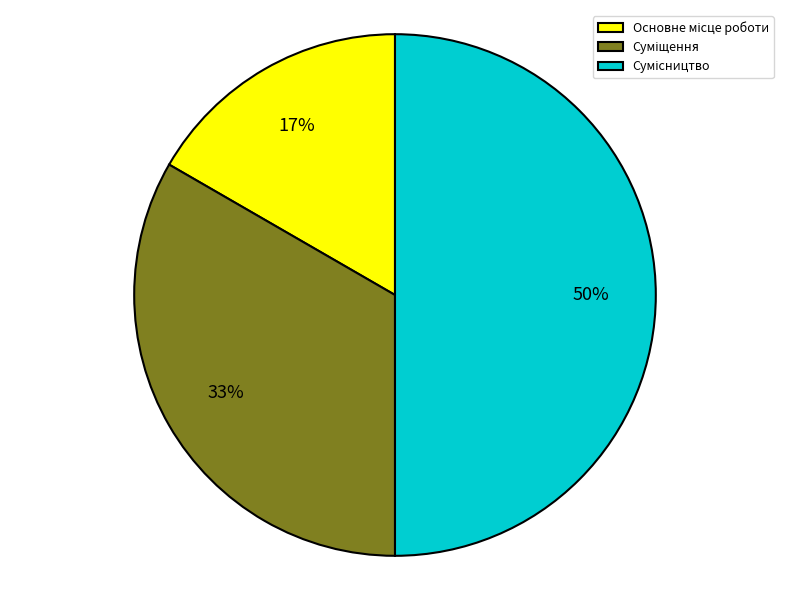

To the nearest percent, what is the difference between the largest and smallest slice percentages?

33%